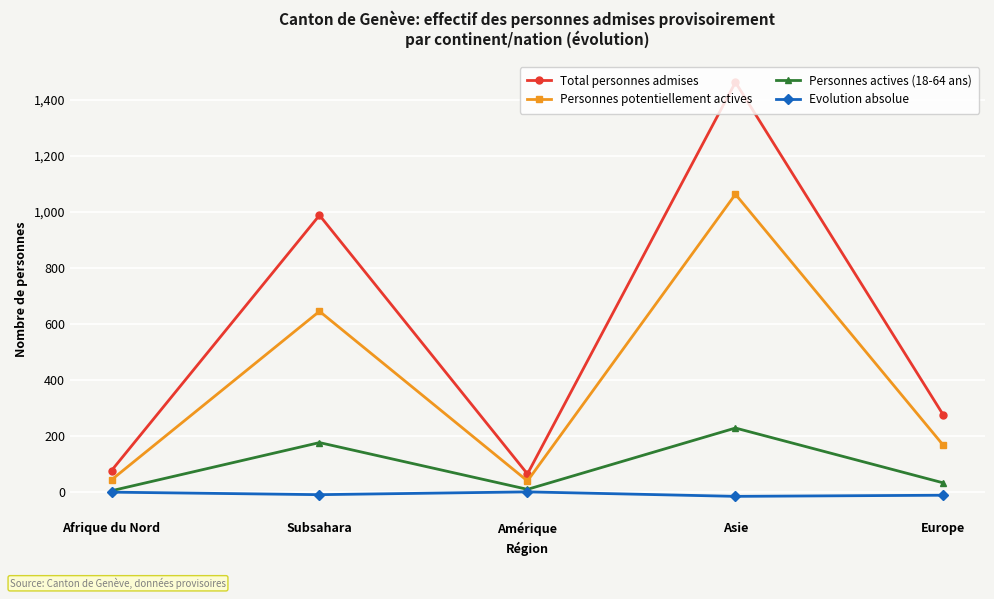

True or false: Personnes actives (18-64 ans) has more than 1 points higher than both neighbors.

True